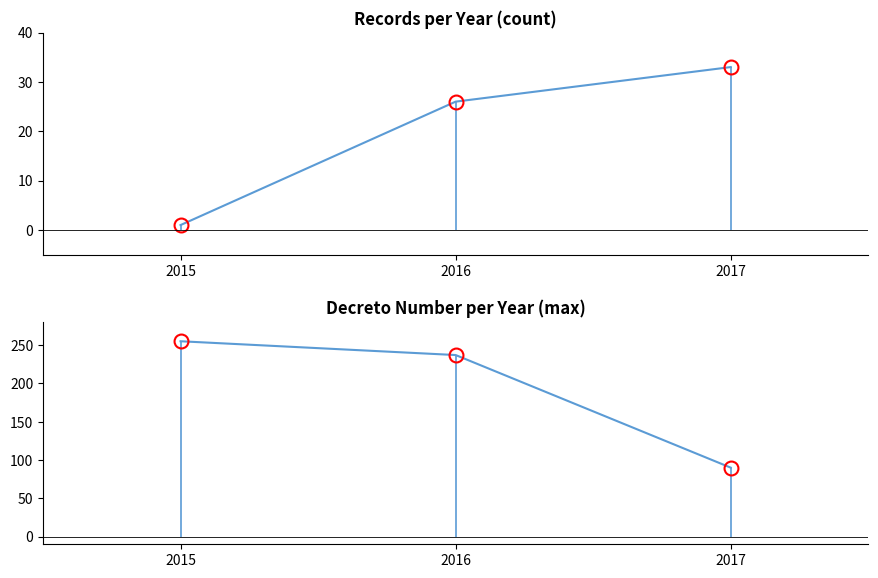

Where is peaks nearest to the value 172?

2016